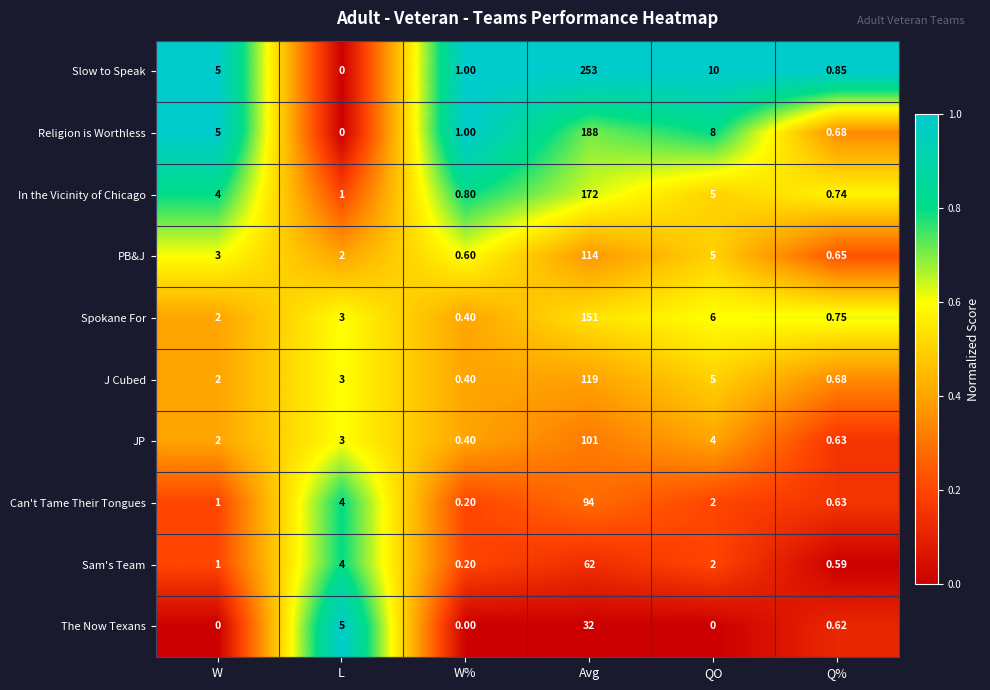

Rank the series by their maximum value, from lowest to highest.

The Now Texans, Sam's Team, Can't Tame Their Tongues, JP, PB&J, J Cubed, Spokane For, In the Vicinity of Chicago, Religion is Worthless, Slow to Speak